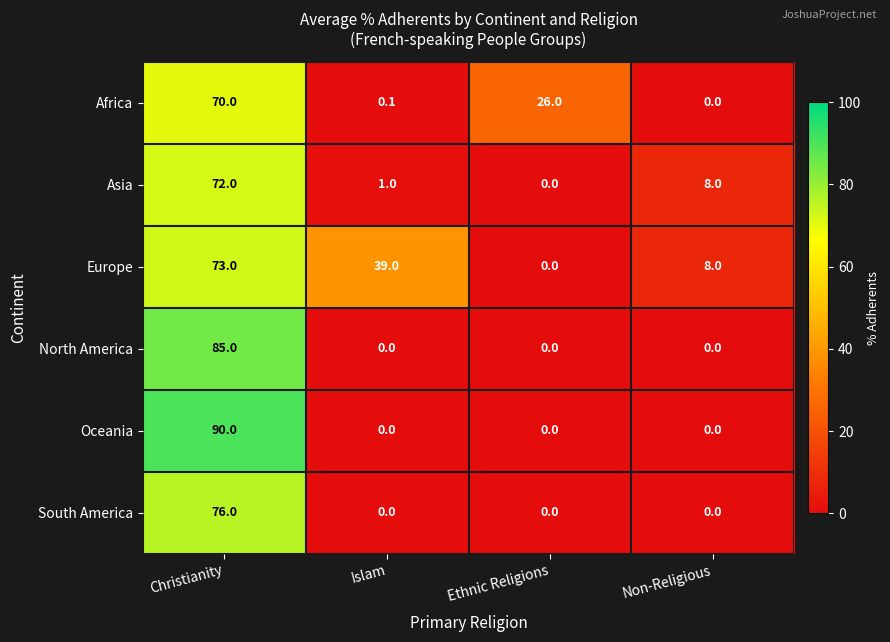

Reading right to left, transcribe all the data shown in this chart.

Africa: 0.0	26.0	0.1	70.0
Asia: 8.0	0.0	1.0	72.0
Europe: 8.0	0.0	39.0	73.0
North America: 0.0	0.0	0.0	85.0
Oceania: 0.0	0.0	0.0	90.0
South America: 0.0	0.0	0.0	76.0